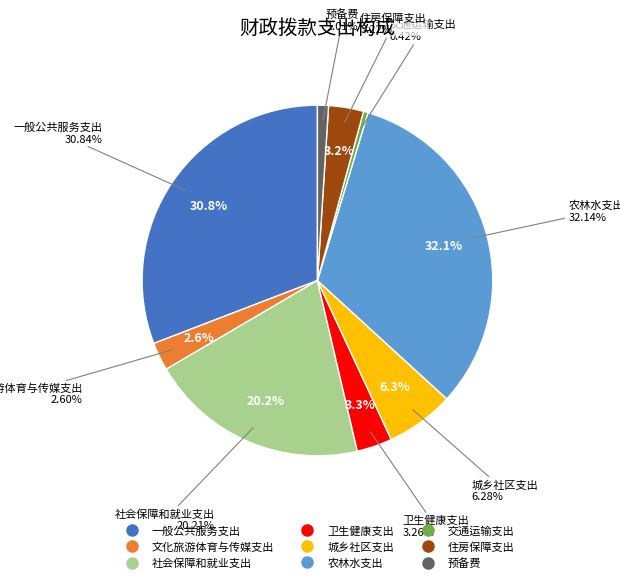

What is the ratio of the value at 住房保障支出 to the value at 卫生健康支出?

1.0